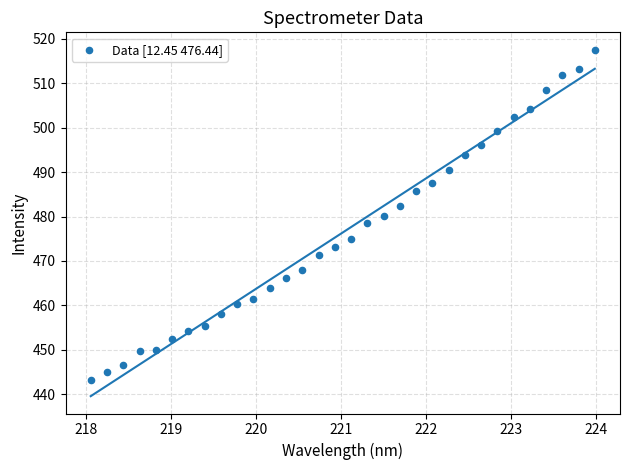

What is the range of X values (max minus min)?

5.9